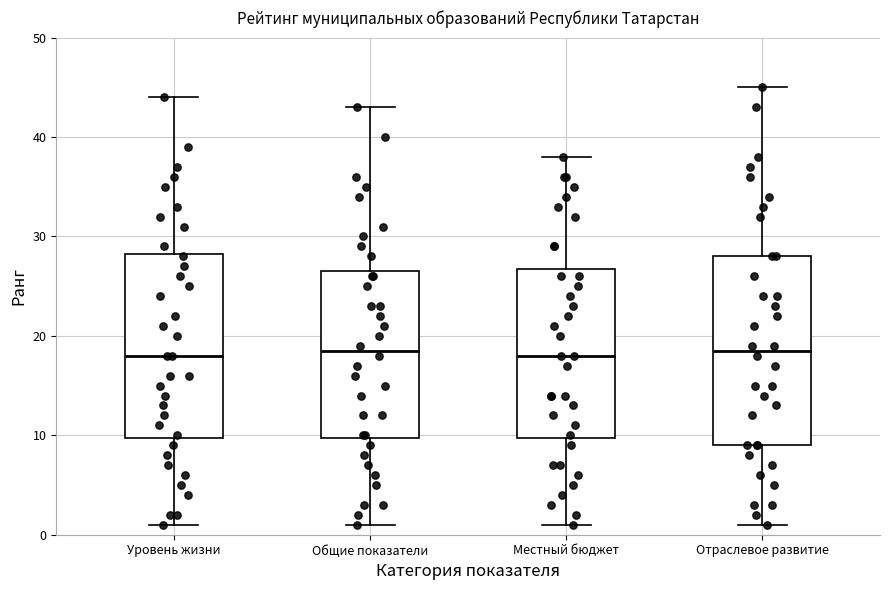

Where is the upper edge of the box for Общие показатели on the y-axis? The values are not printed on the chart, so give them approximately, as read against the axis.

27